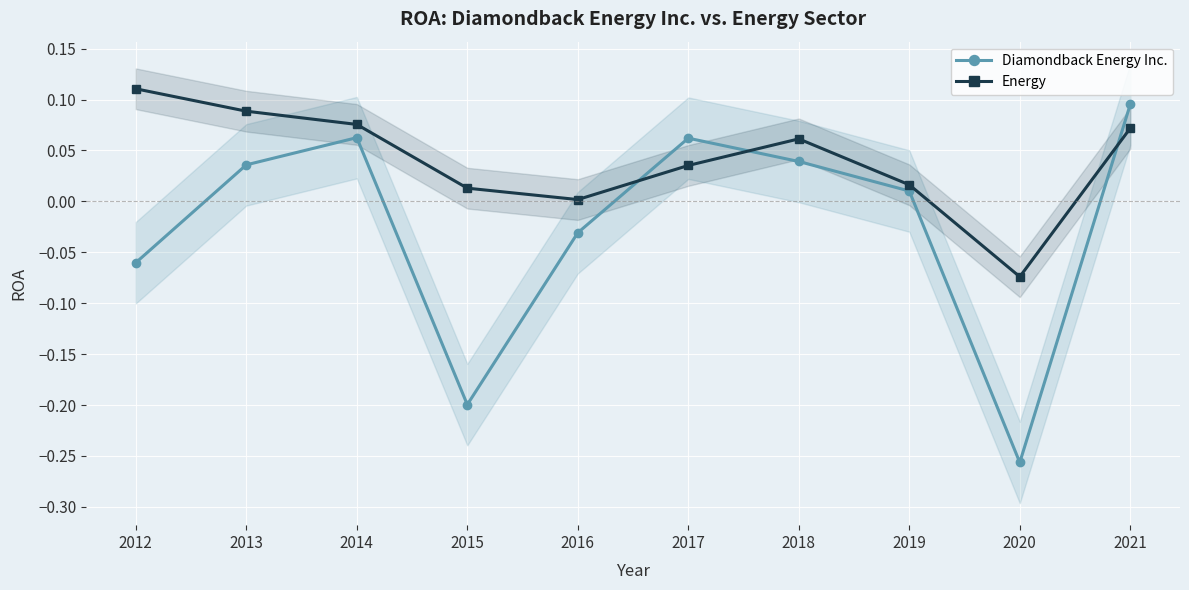

Is it true that Diamondback Energy Inc. equals -0.3 at 2015?

False